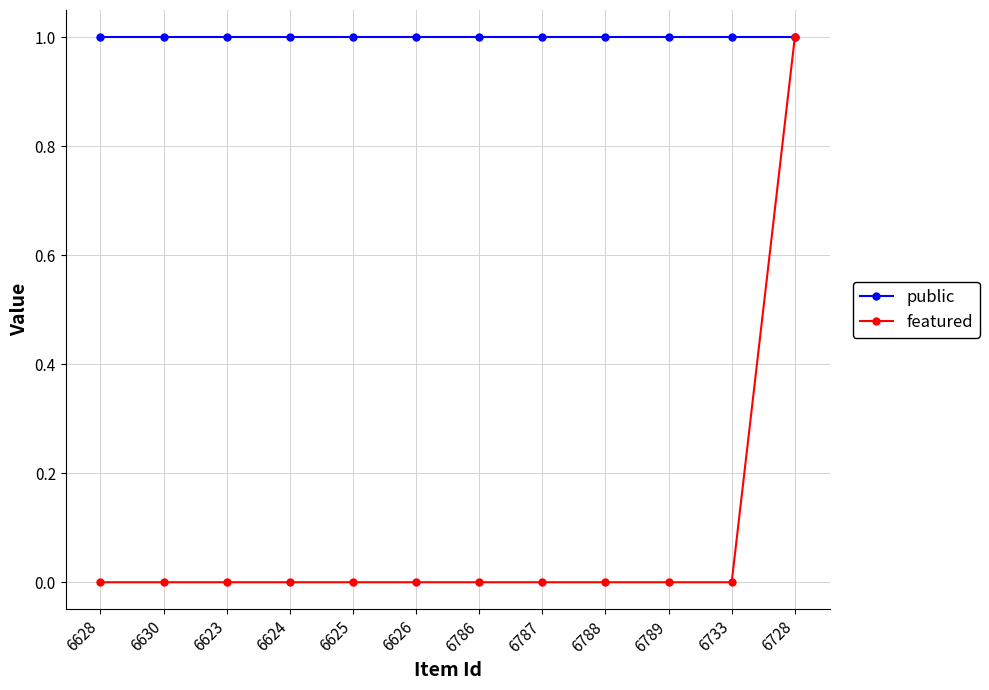

What is the total value across all series at 6728?

2